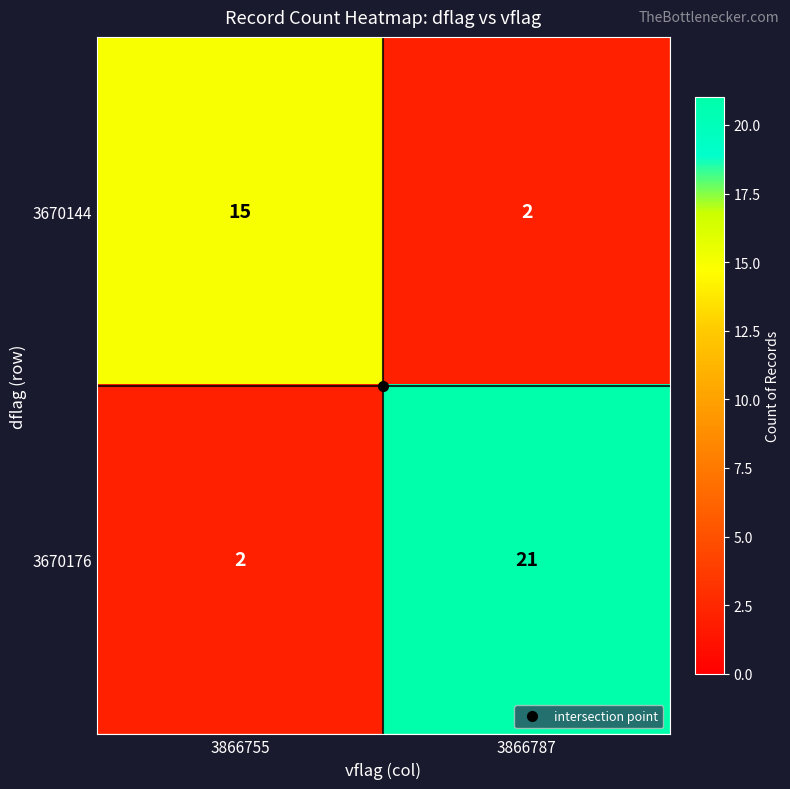

At which label is 3670176 closest to 11?

3866755